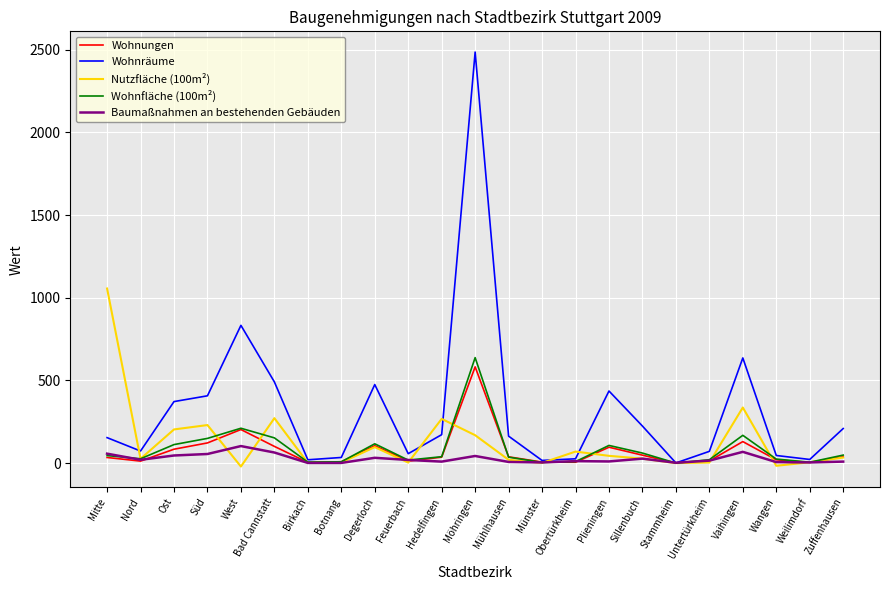

What is the sum of the Wohnfläche (100m²) values at Untertürkheim and Wangen?

44.9